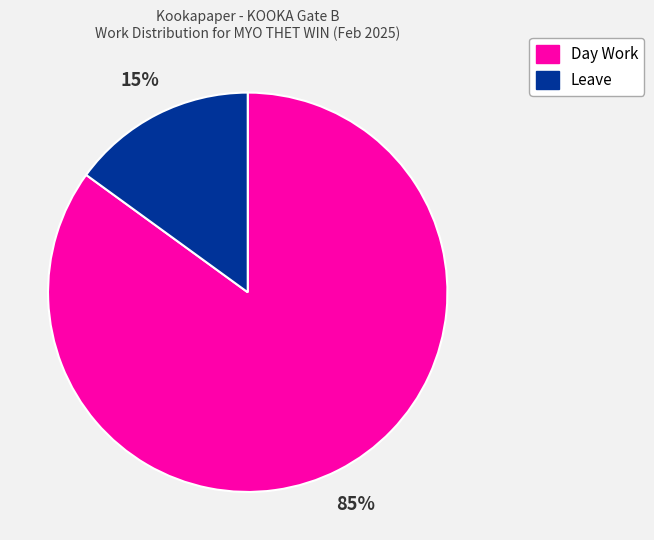

The Day Work slice represents 93% of the pie. True or false?

False